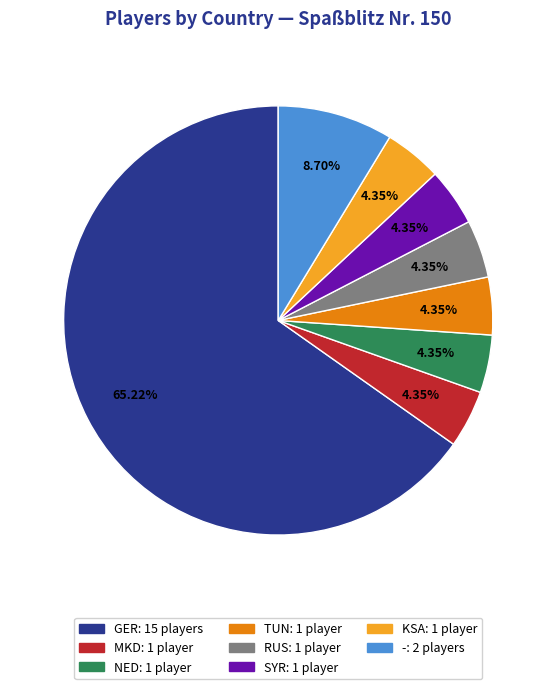

Which category accounts for the majority?

GER